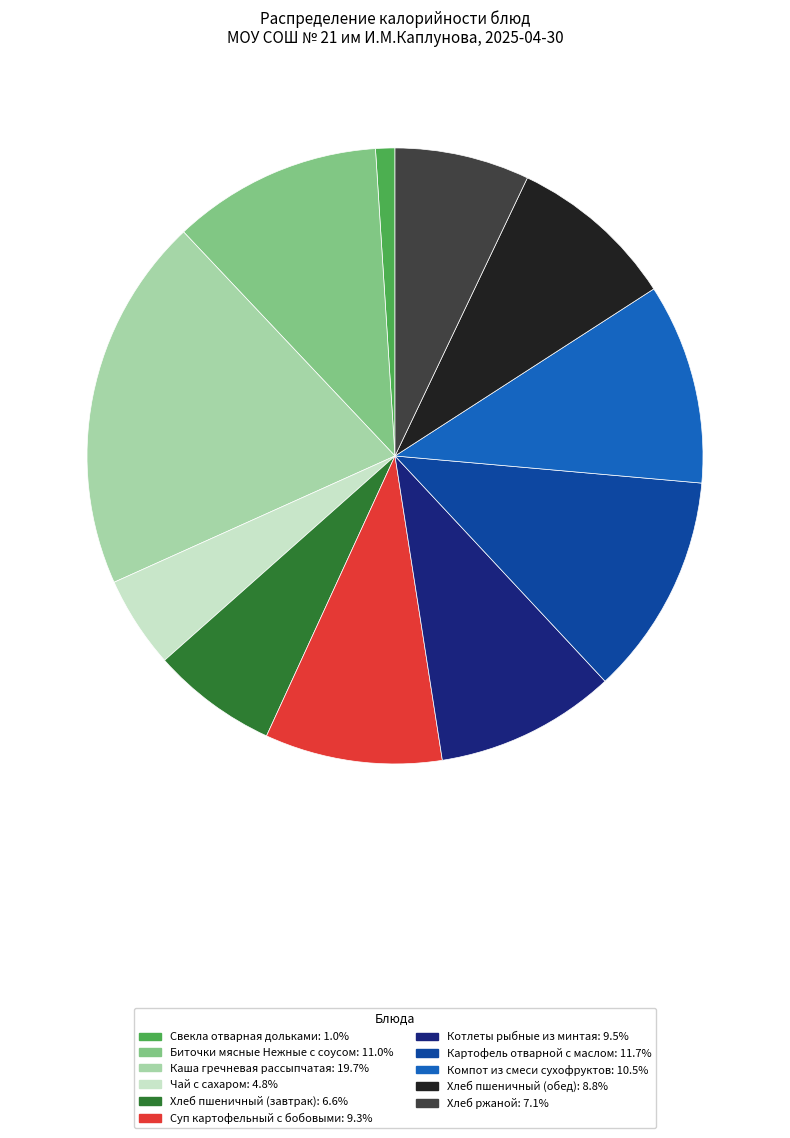

Between Хлеб пшеничный (обед) and Биточки мясные Нежные с соусом, which is larger?

Биточки мясные Нежные с соусом